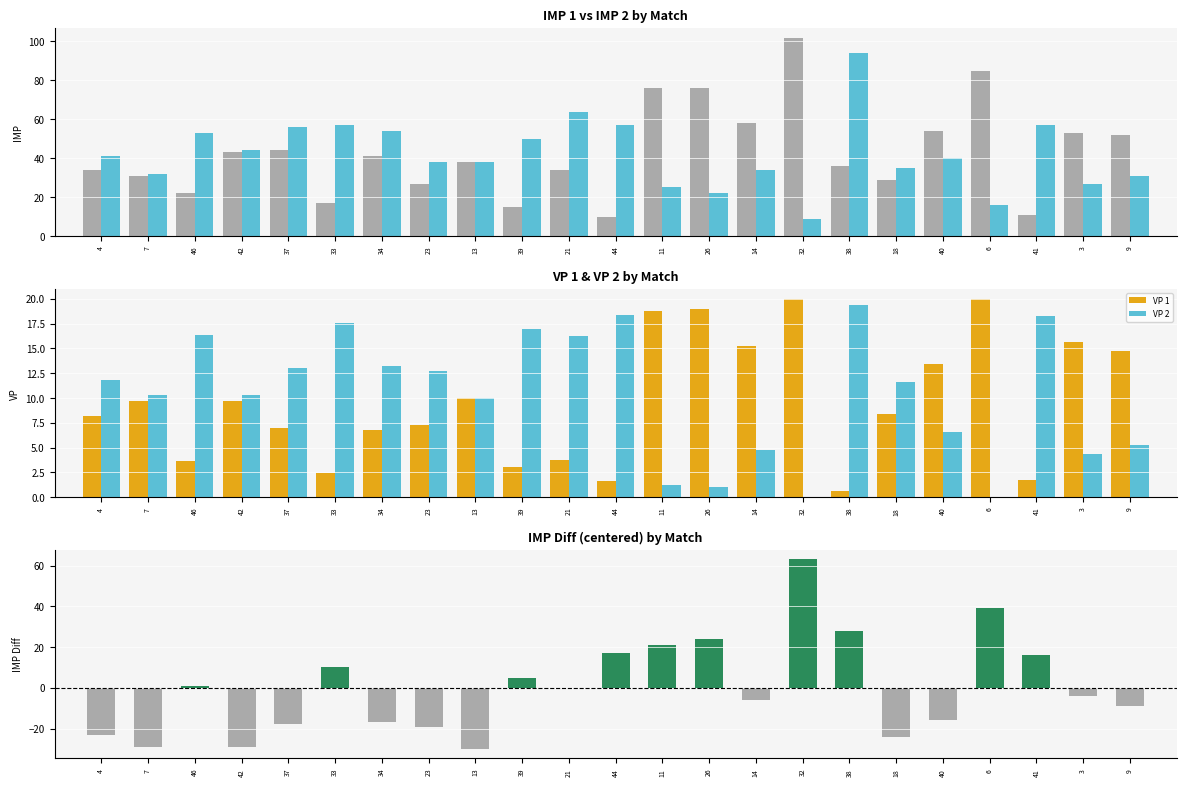

Which series has the widest spread of values?

IMP Diff (centered)